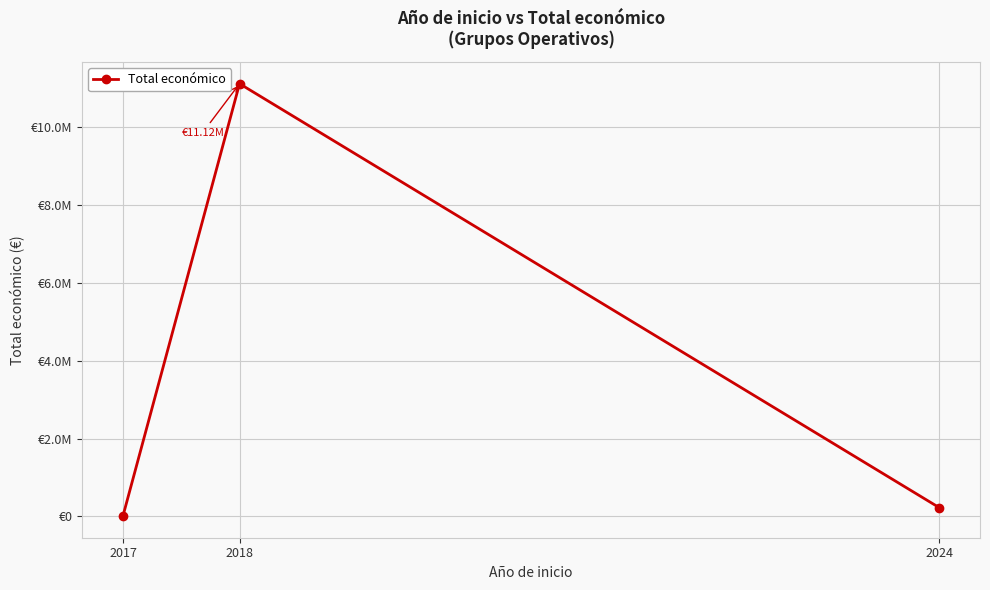

Is this an area chart (filled region under the line)?

No